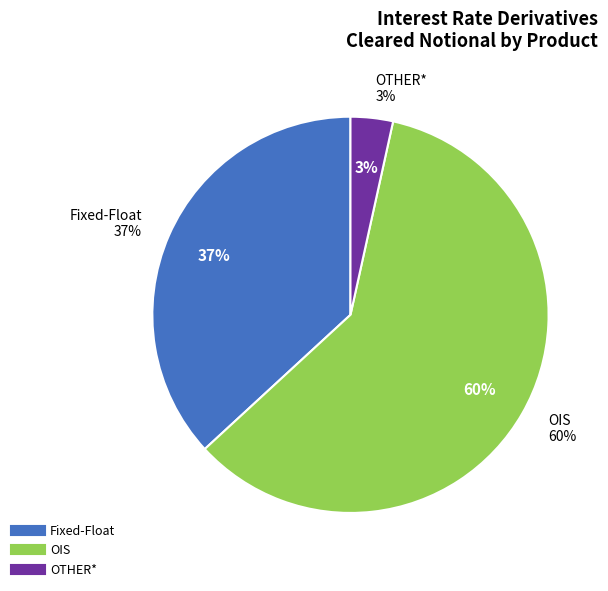

Is there any slice that represents more than half of the pie?

Yes